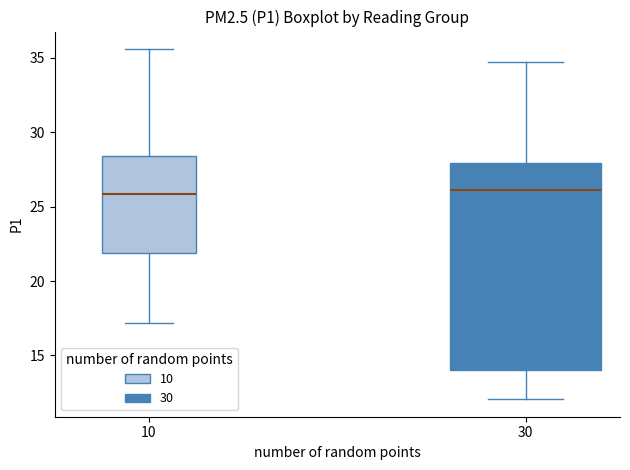

Reading left to right, read every box against the y-axis: the position of its median line, the range the box covers, and the ends of its whiskers. The values are not printed on the chart, so give them approximately, as read against the axis.

10: median 26.0, box 22.0 to 28.5, whiskers 17.0 to 35.5
30: median 26.0, box 14.0 to 28.0, whiskers 12.0 to 35.0